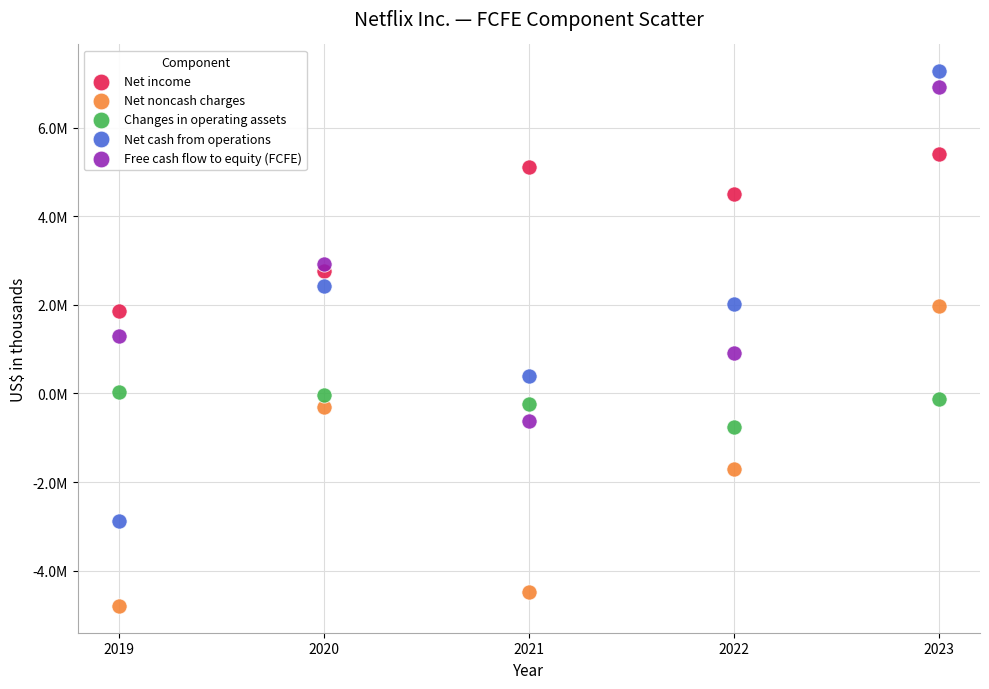

What are all the series names shown in the legend?

Net income, Net noncash charges, Changes in operating assets, Net cash from operations, Free cash flow to equity (FCFE)